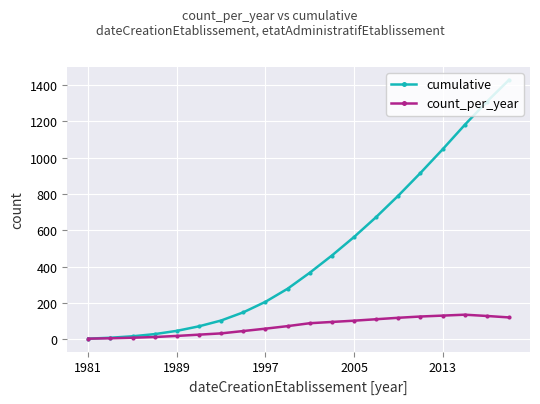

What are all the series names shown in the legend?

cumulative, count_per_year